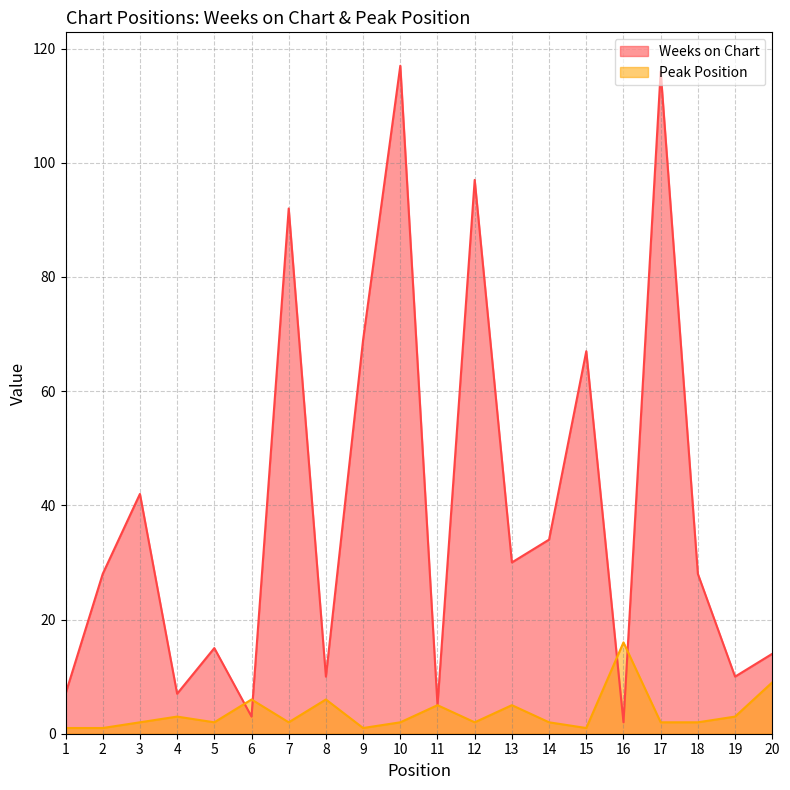

Reading left to right, what are all the values shown in this chart?

Weeks on Chart: 1=7	2=28	3=42	4=7	5=15	6=3	7=92	8=10	9=69	10=117	11=5	12=97	13=30	14=34	15=67	16=2	17=116	18=28	19=10	20=14
Peak Position: 1=1	2=1	3=2	4=3	5=2	6=6	7=2	8=6	9=1	10=2	11=5	12=2	13=5	14=2	15=1	16=16	17=2	18=2	19=3	20=9